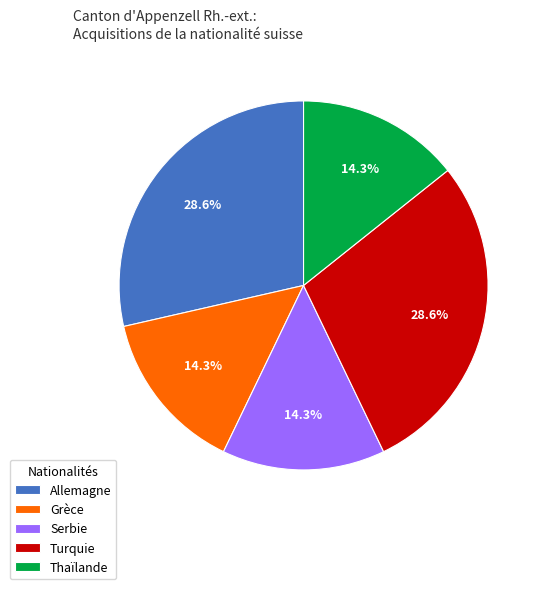

Is there any slice that represents more than half of the pie?

No